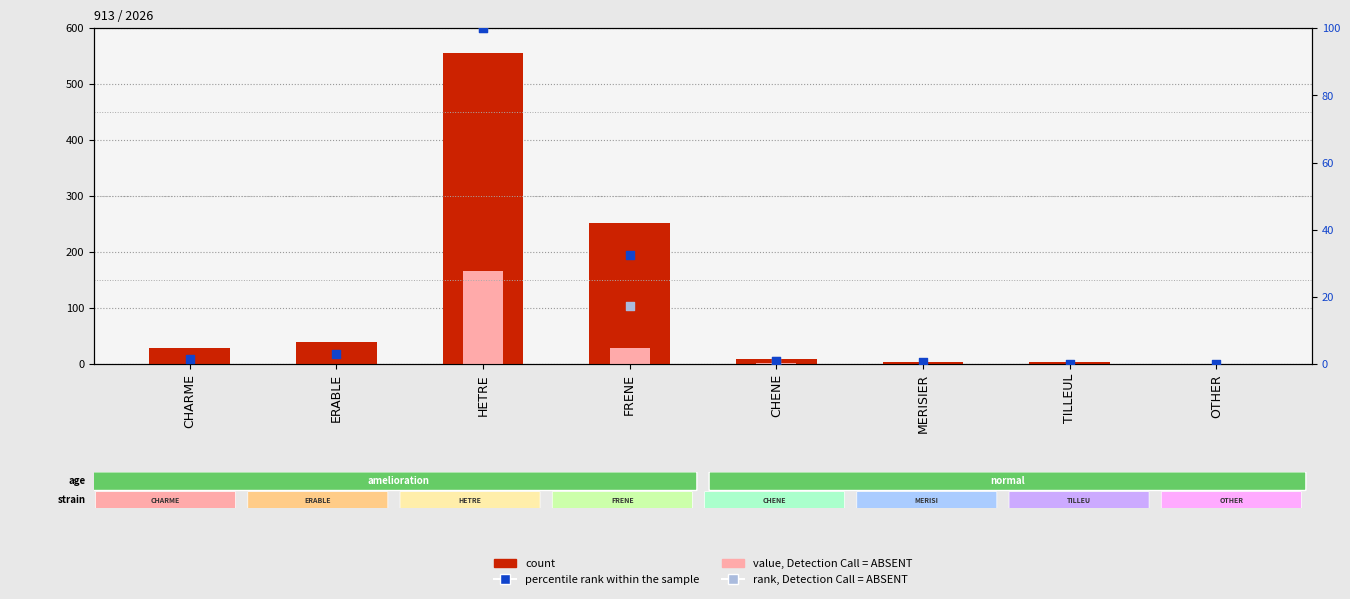

Which series reaches the maximum Y coordinate?

count